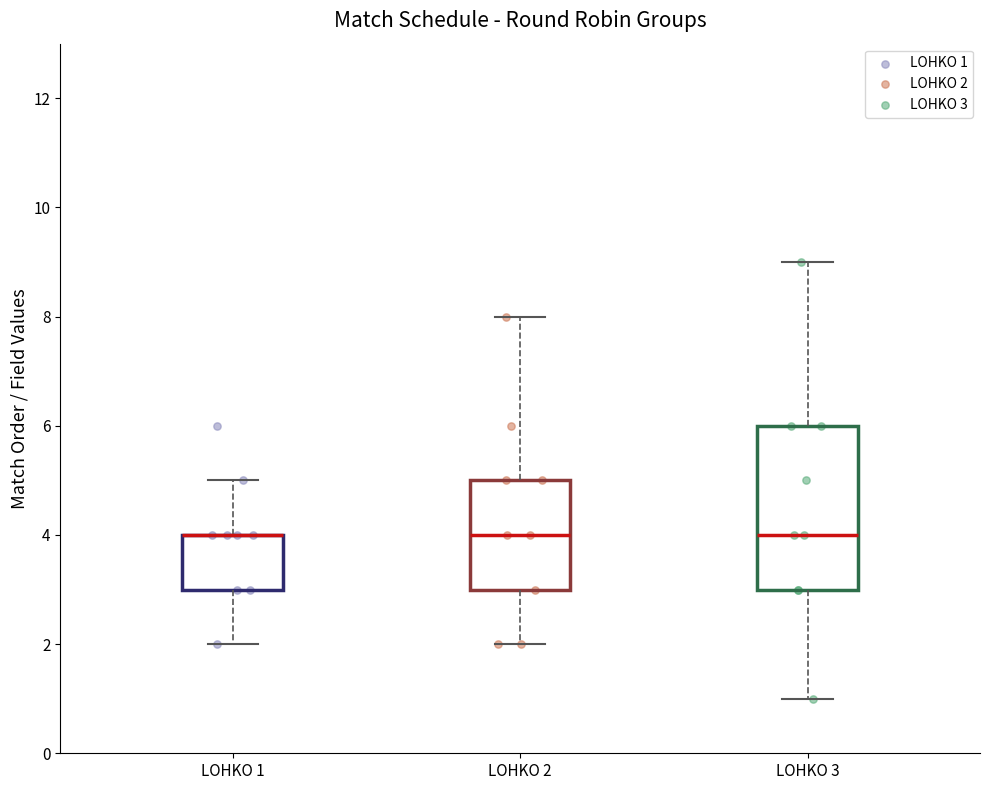

Reading left to right, read every box against the y-axis: the position of its median line, the range the box covers, and the ends of its whiskers. The values are not printed on the chart, so give them approximately, as read against the axis.

LOHKO 1: median 4 (drawn on the box's upper edge), box 3 to 4, whiskers 2 to 5
LOHKO 2: median 4, box 3 to 5, whiskers 2 to 8
LOHKO 3: median 4, box 3 to 6, whiskers 1 to 9